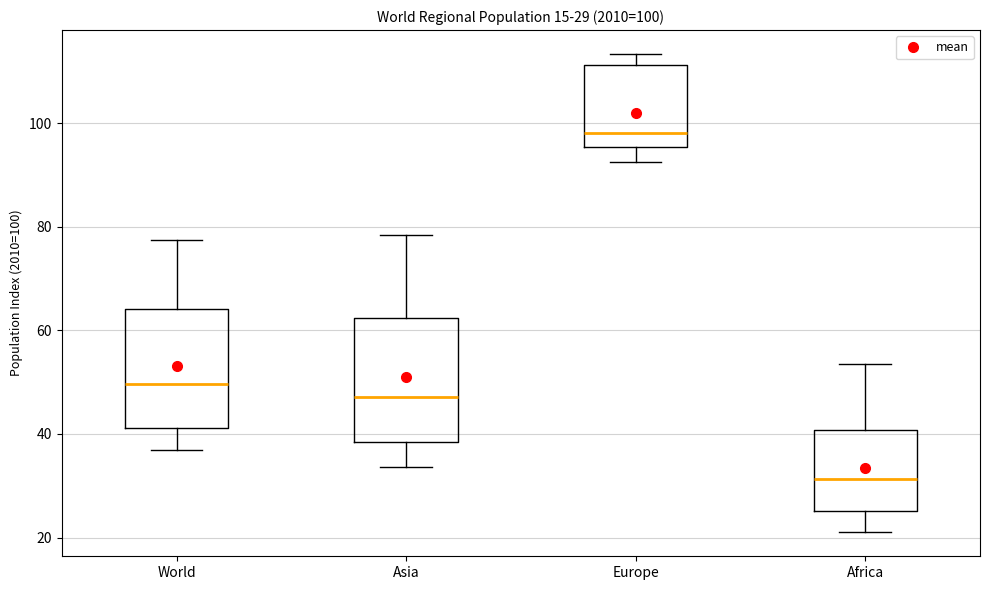

Which box has the highest median line?

Europe